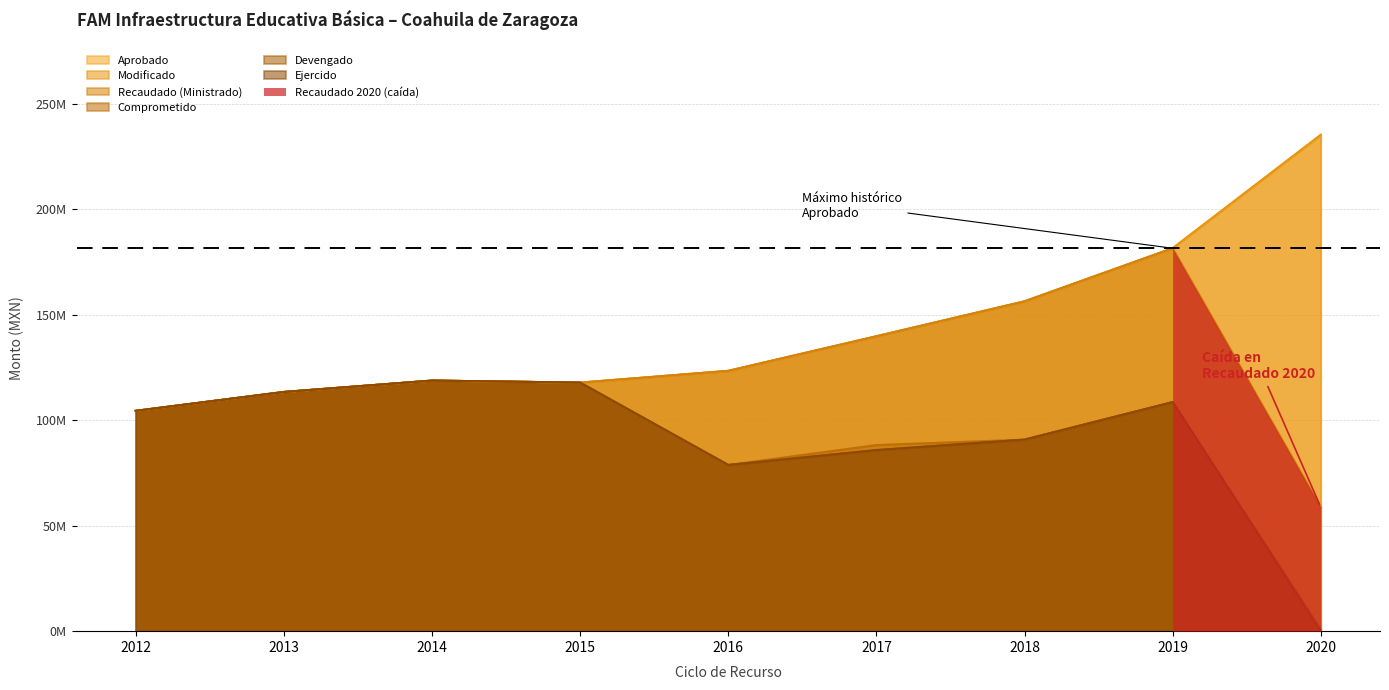

At which category is the sum across all series the highest?

2019